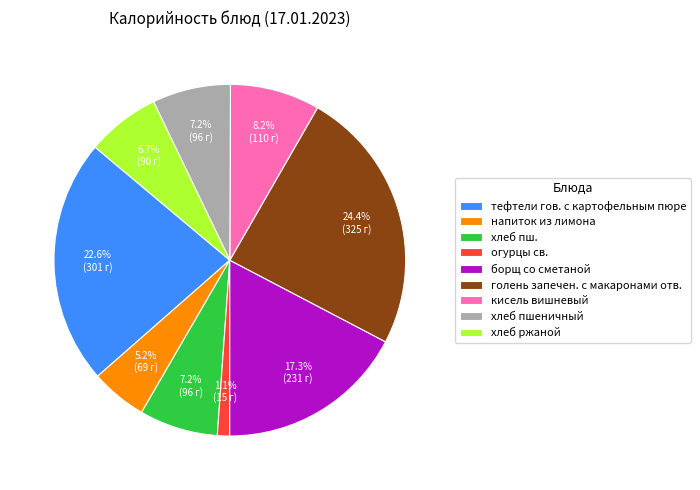

To the nearest percent, what is the average slice percentage?

11%